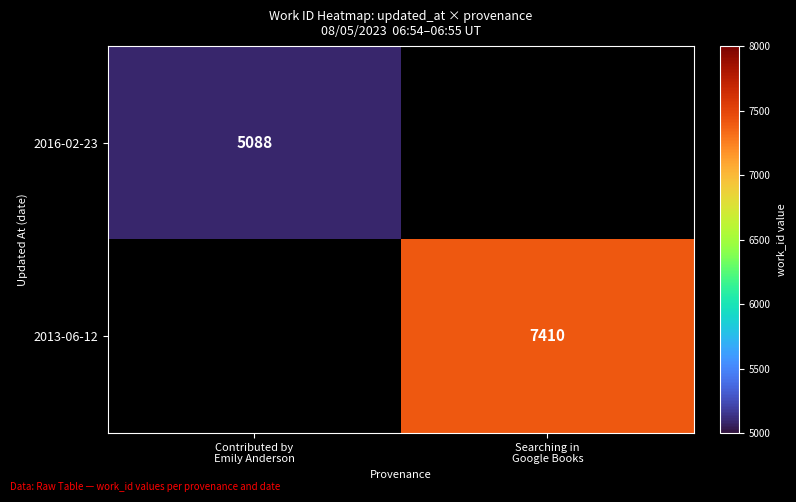

Rank the series by their average value, from lowest to highest.

2016-02-23, 2013-06-12